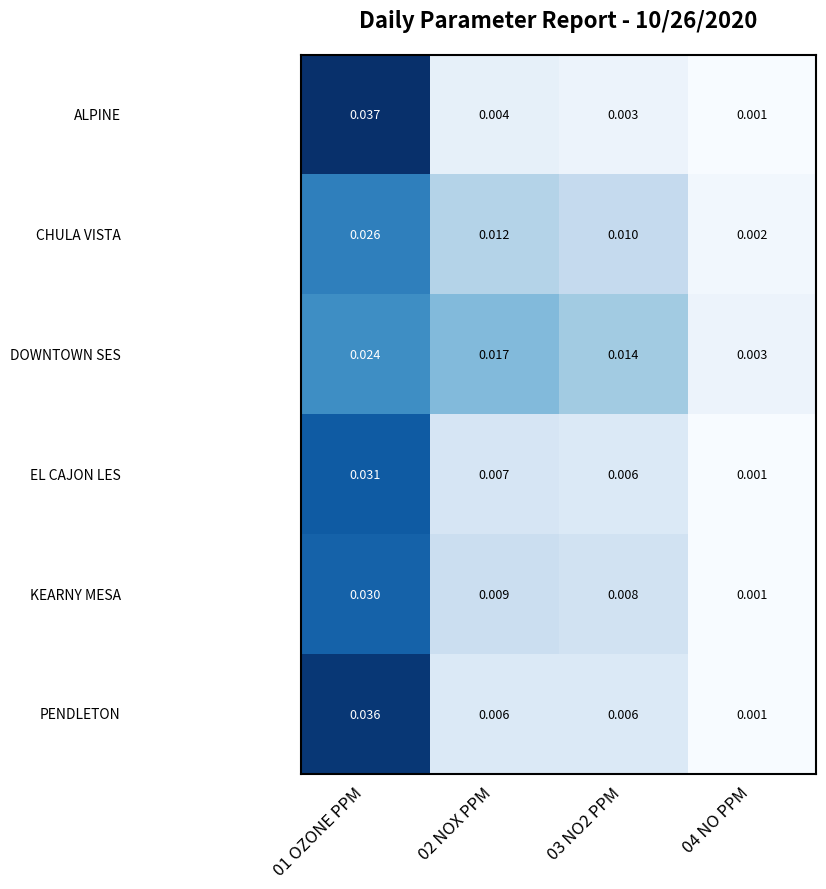

What is the total value across all series at 02 NOX PPM?

0.1